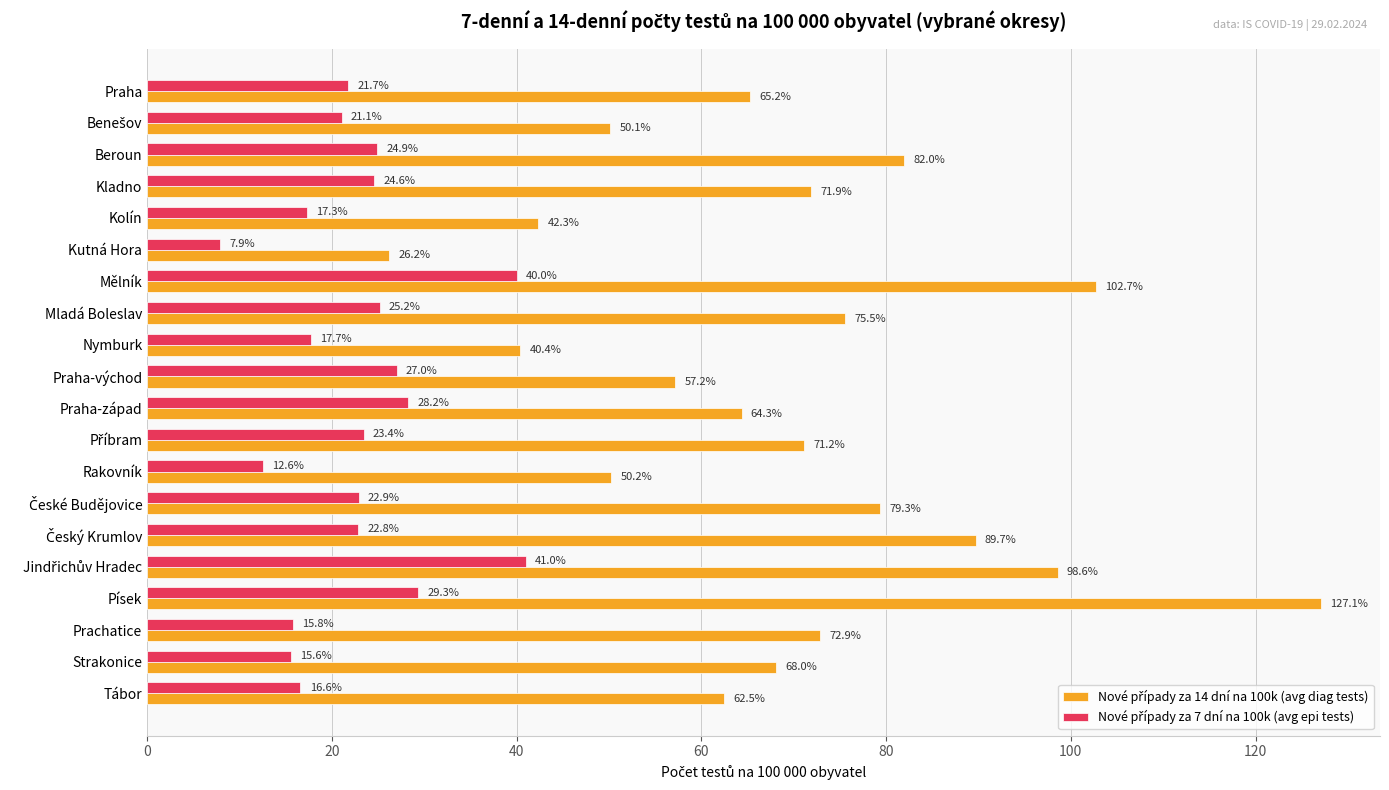

What is the maximum value shown in the chart?

127.1